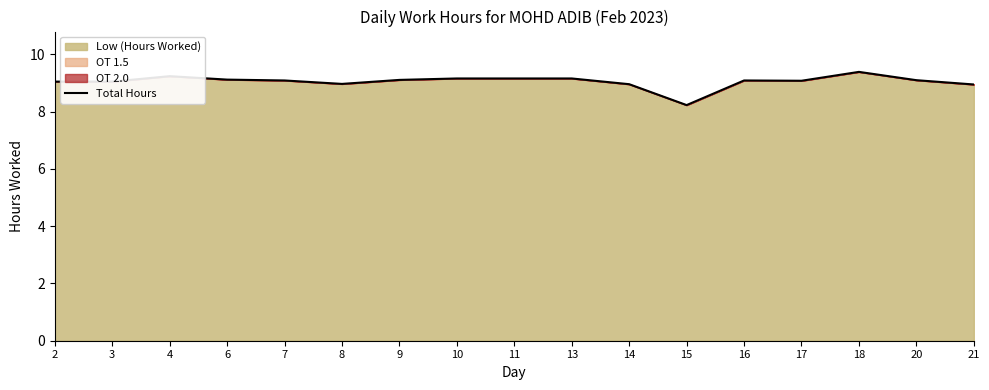

True or false: the data has more than 1 interior local peaks.

True